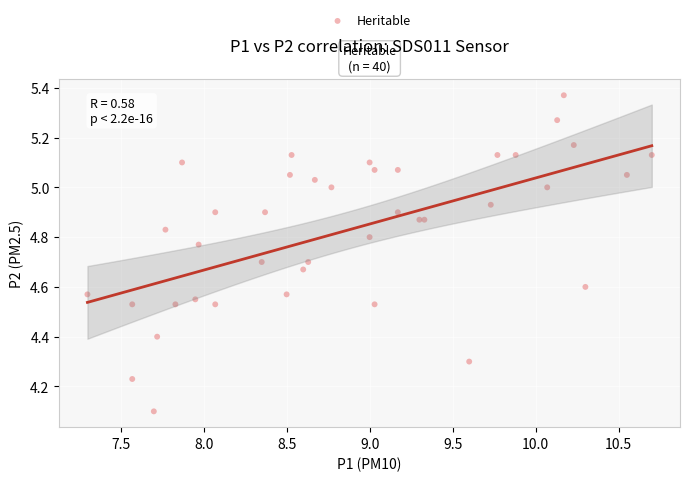

What Y value in the scatter plot is closest to 4?

4.1